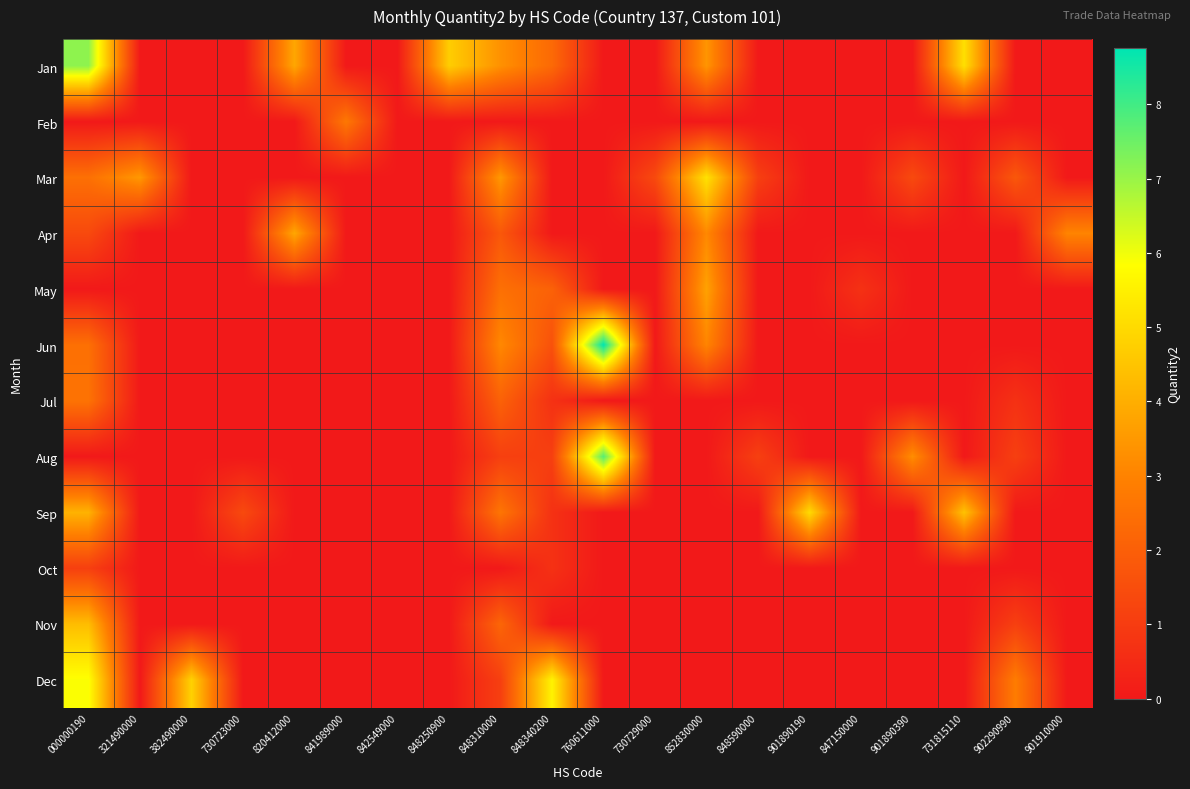

Between 848310000 and 848590000, which is larger?

848310000